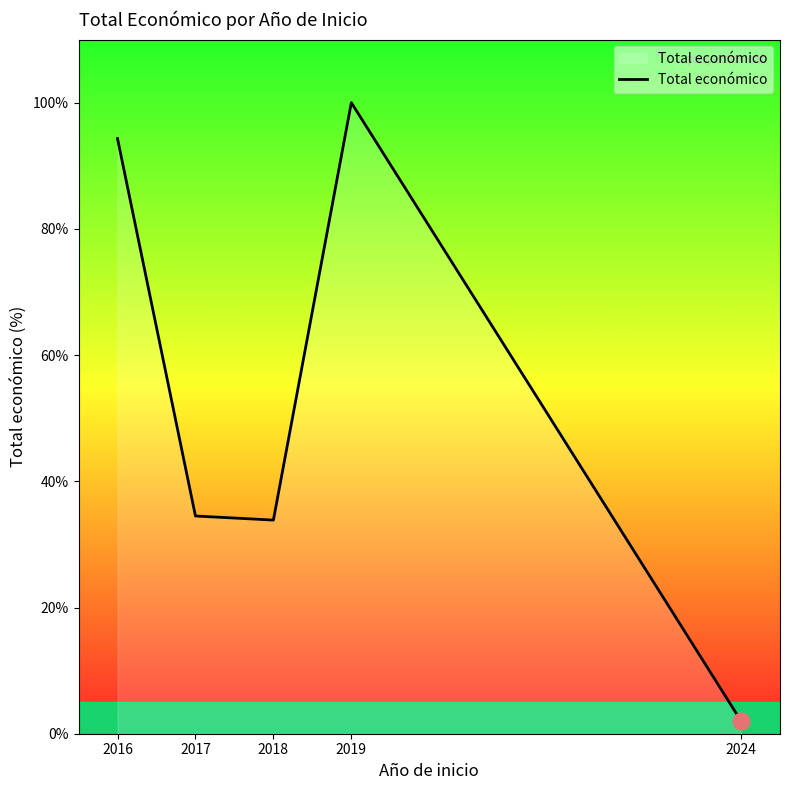

What is the change in value from 2016 to 2024?

-92.3